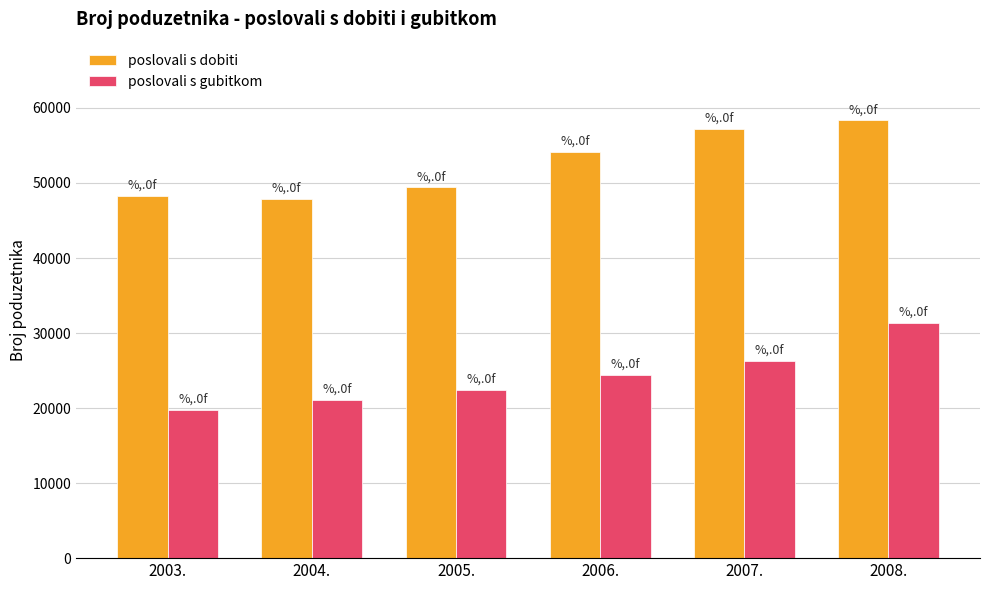

What is the minimum value shown in the chart?

19755